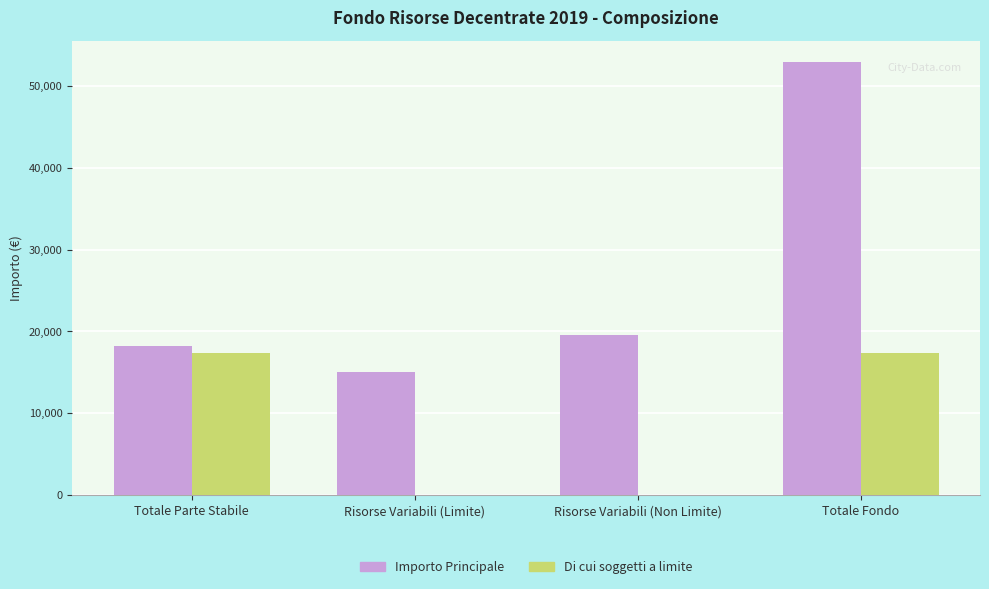

Reading left to right, transcribe all the data shown in this chart.

Importo Principale: 18278.8	15093.8	19511.3	52883.9
Di cui soggetti a limite: 17315.0	0.0	0.0	17315.0